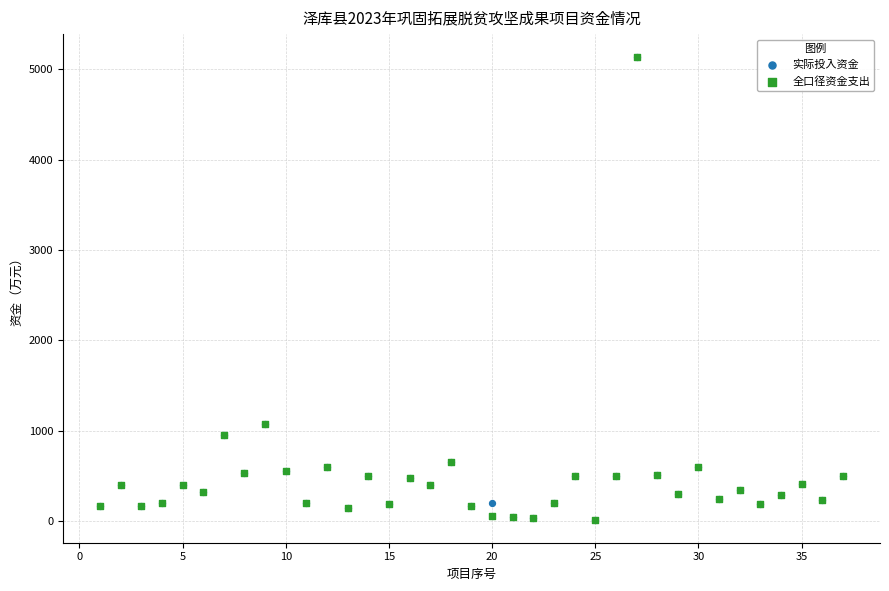

What are all the series names shown in the legend?

实际投入资金, 全口径资金支出